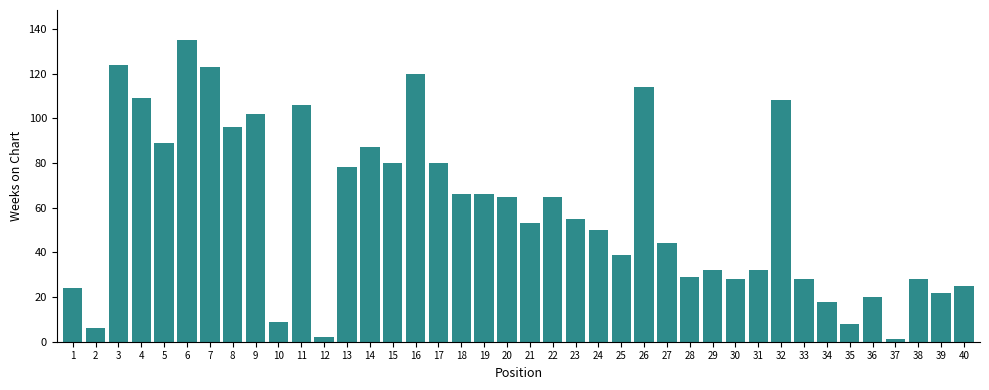

At which category does the chart reach its peak across all series?

6